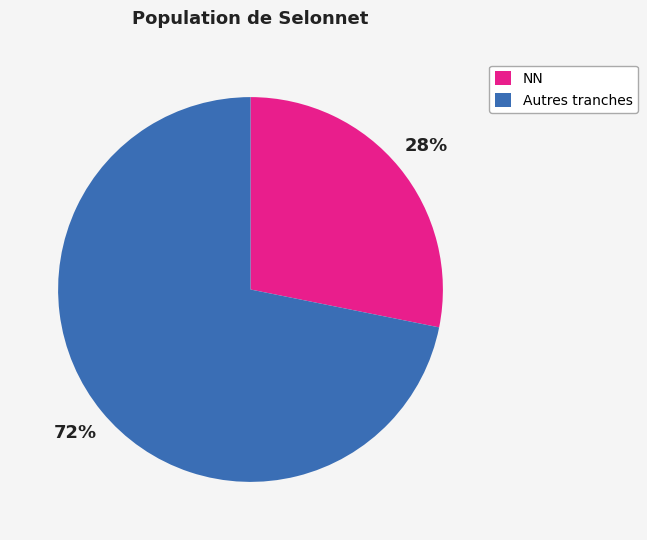

To the nearest percent, what percentage of the pie is NN?

28%